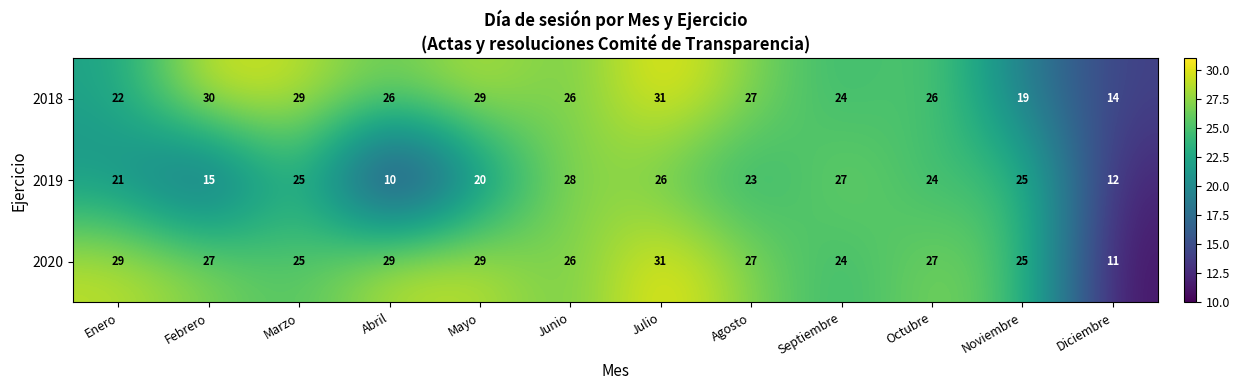

Which category has the lowest value in the 2019 series?

Abril